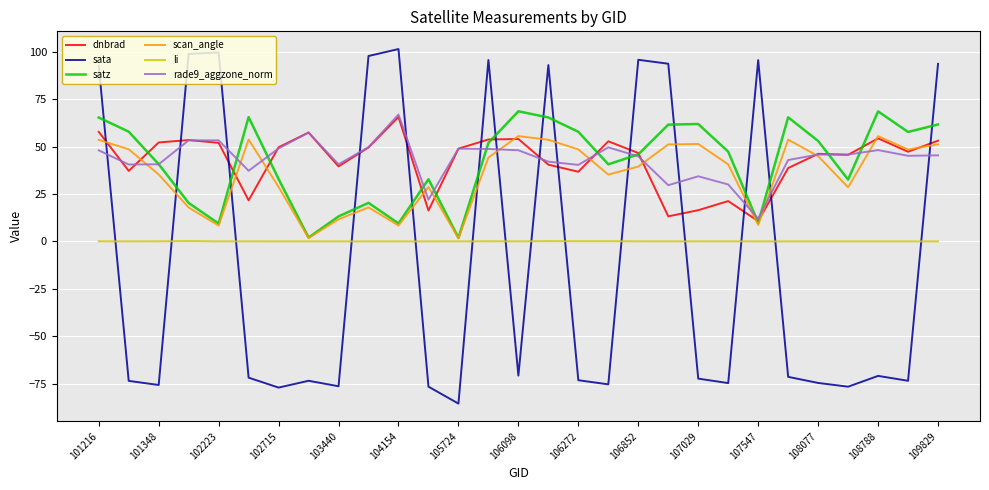

What is the difference between the second highest and minimum values in the scan_angle series?

53.9